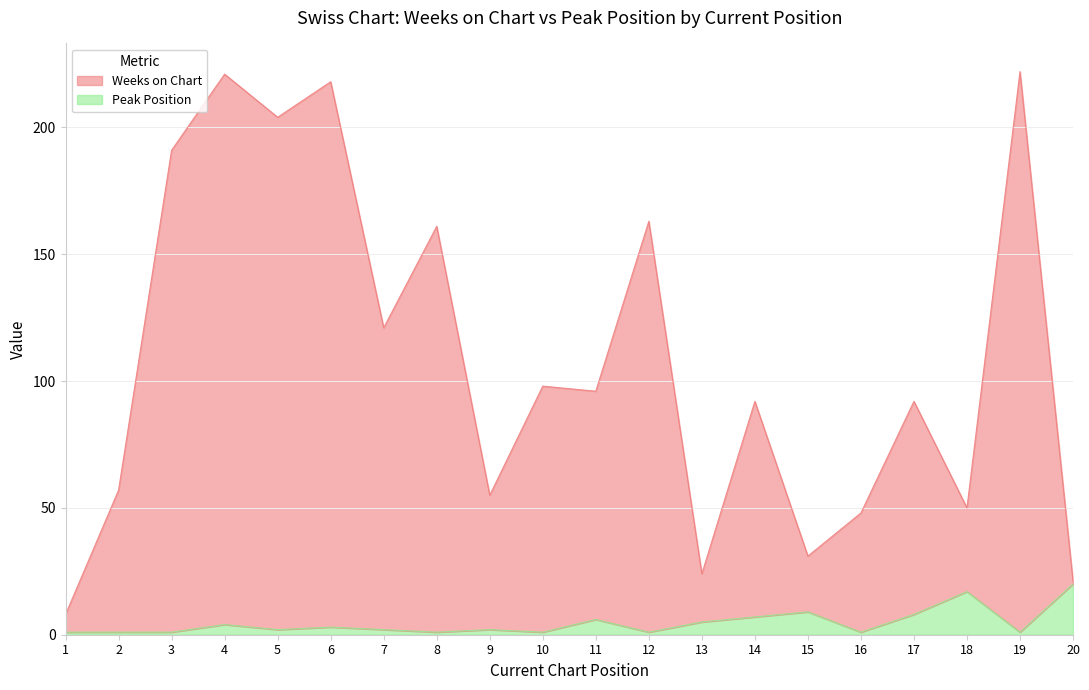

What is the difference between the Peak Position values at 9 and 11?

4